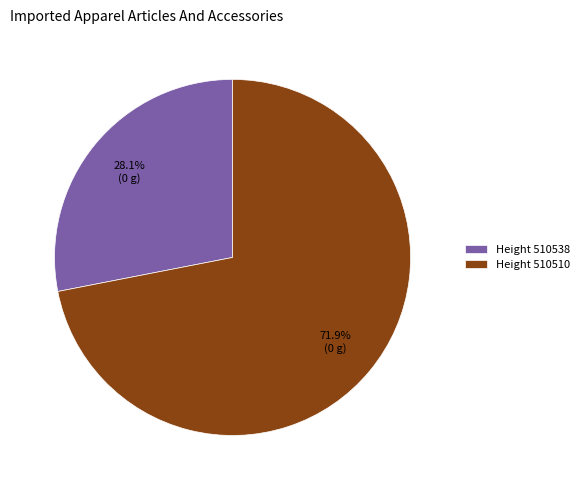

How many segments does this pie chart have?

2